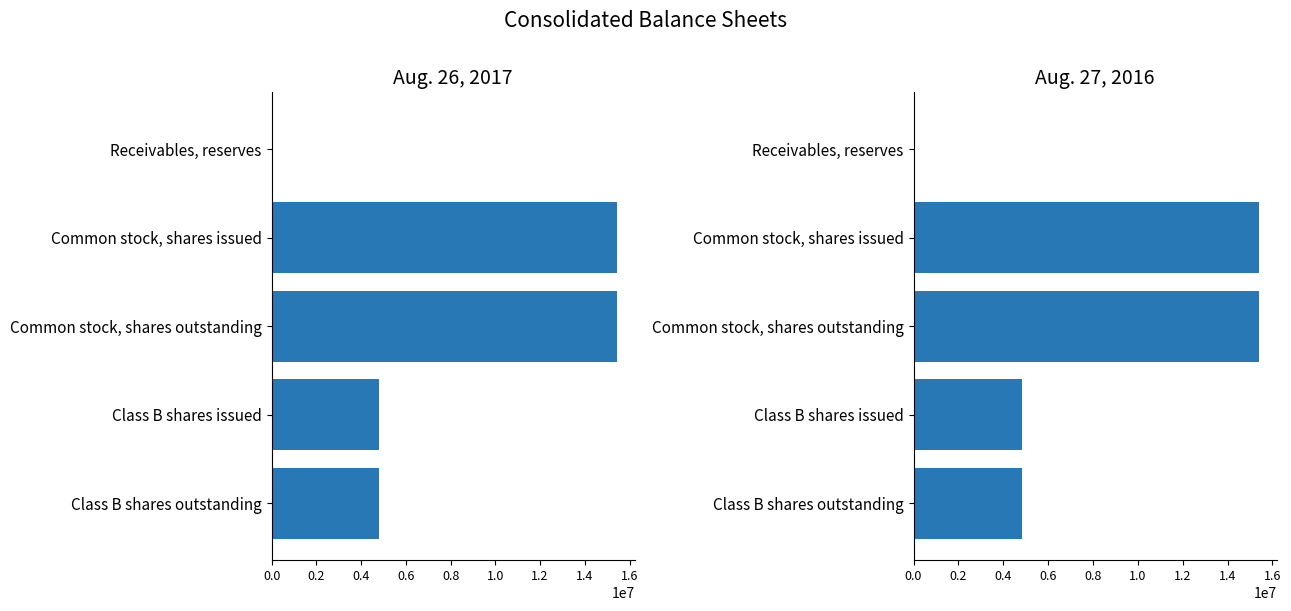

What are all the series names shown in the legend?

Aug. 26, 2017, Aug. 27, 2016